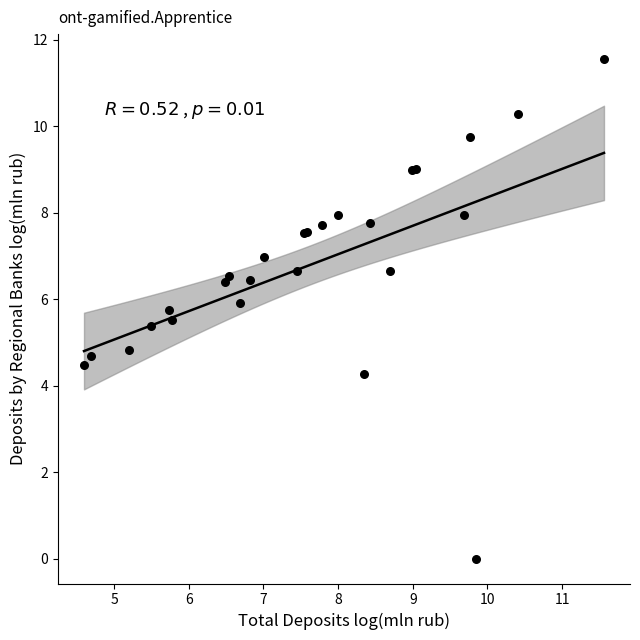

What Y value in the scatter plot is closest to 5?

4.8